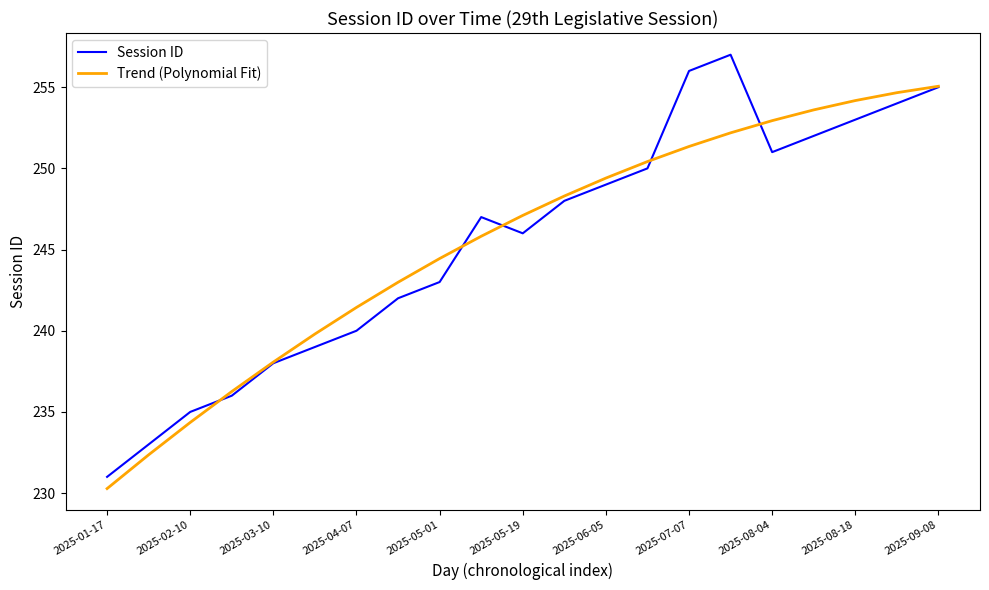

Which series has the largest range (max minus min)?

Session ID